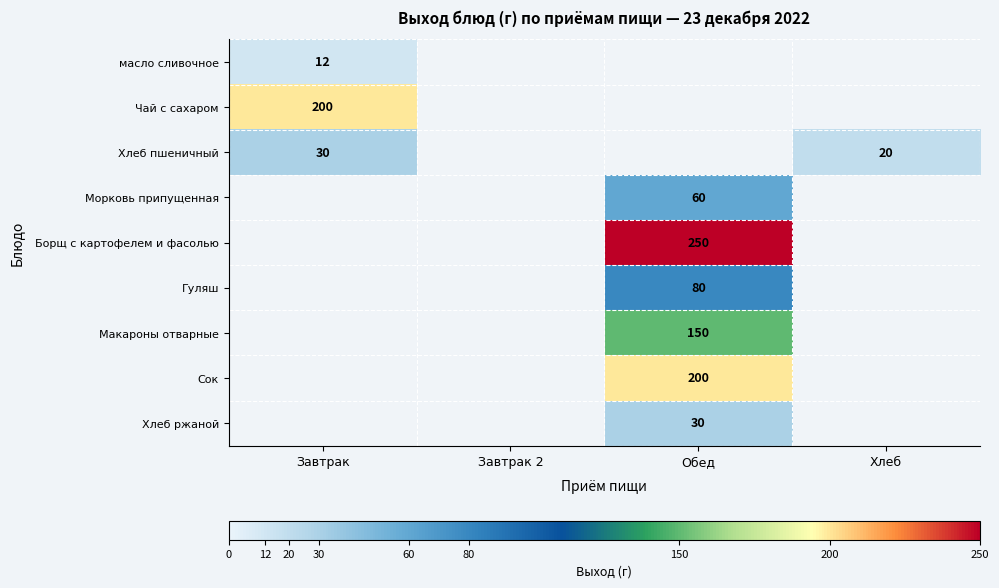

The value of Сок at Обед is 106. True or false?

False